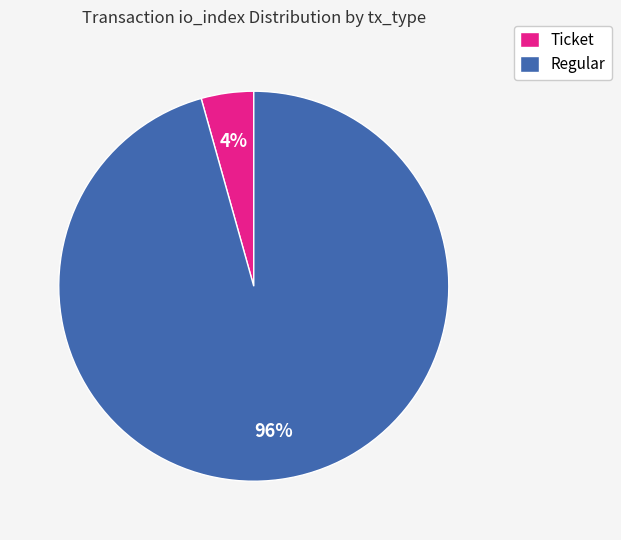

Which category has the biggest portion of the pie?

Regular